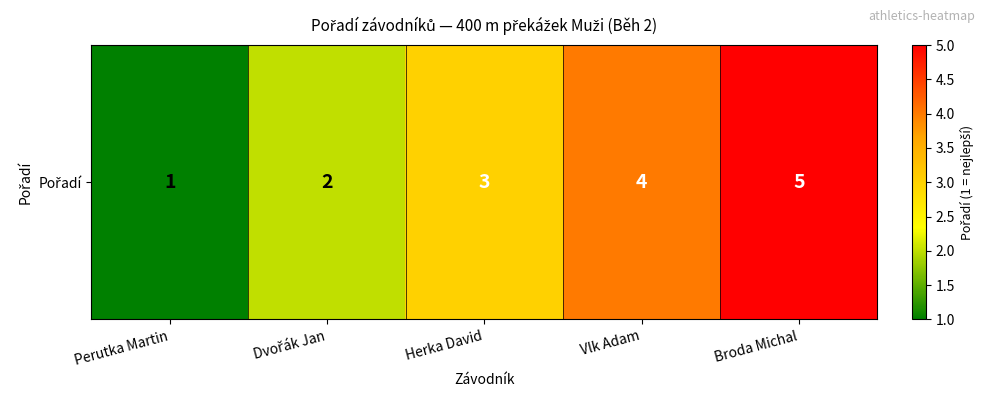

Rank the categories by value from highest to lowest.

Broda Michal, Vlk Adam, Herka David, Dvořák Jan, Perutka Martin